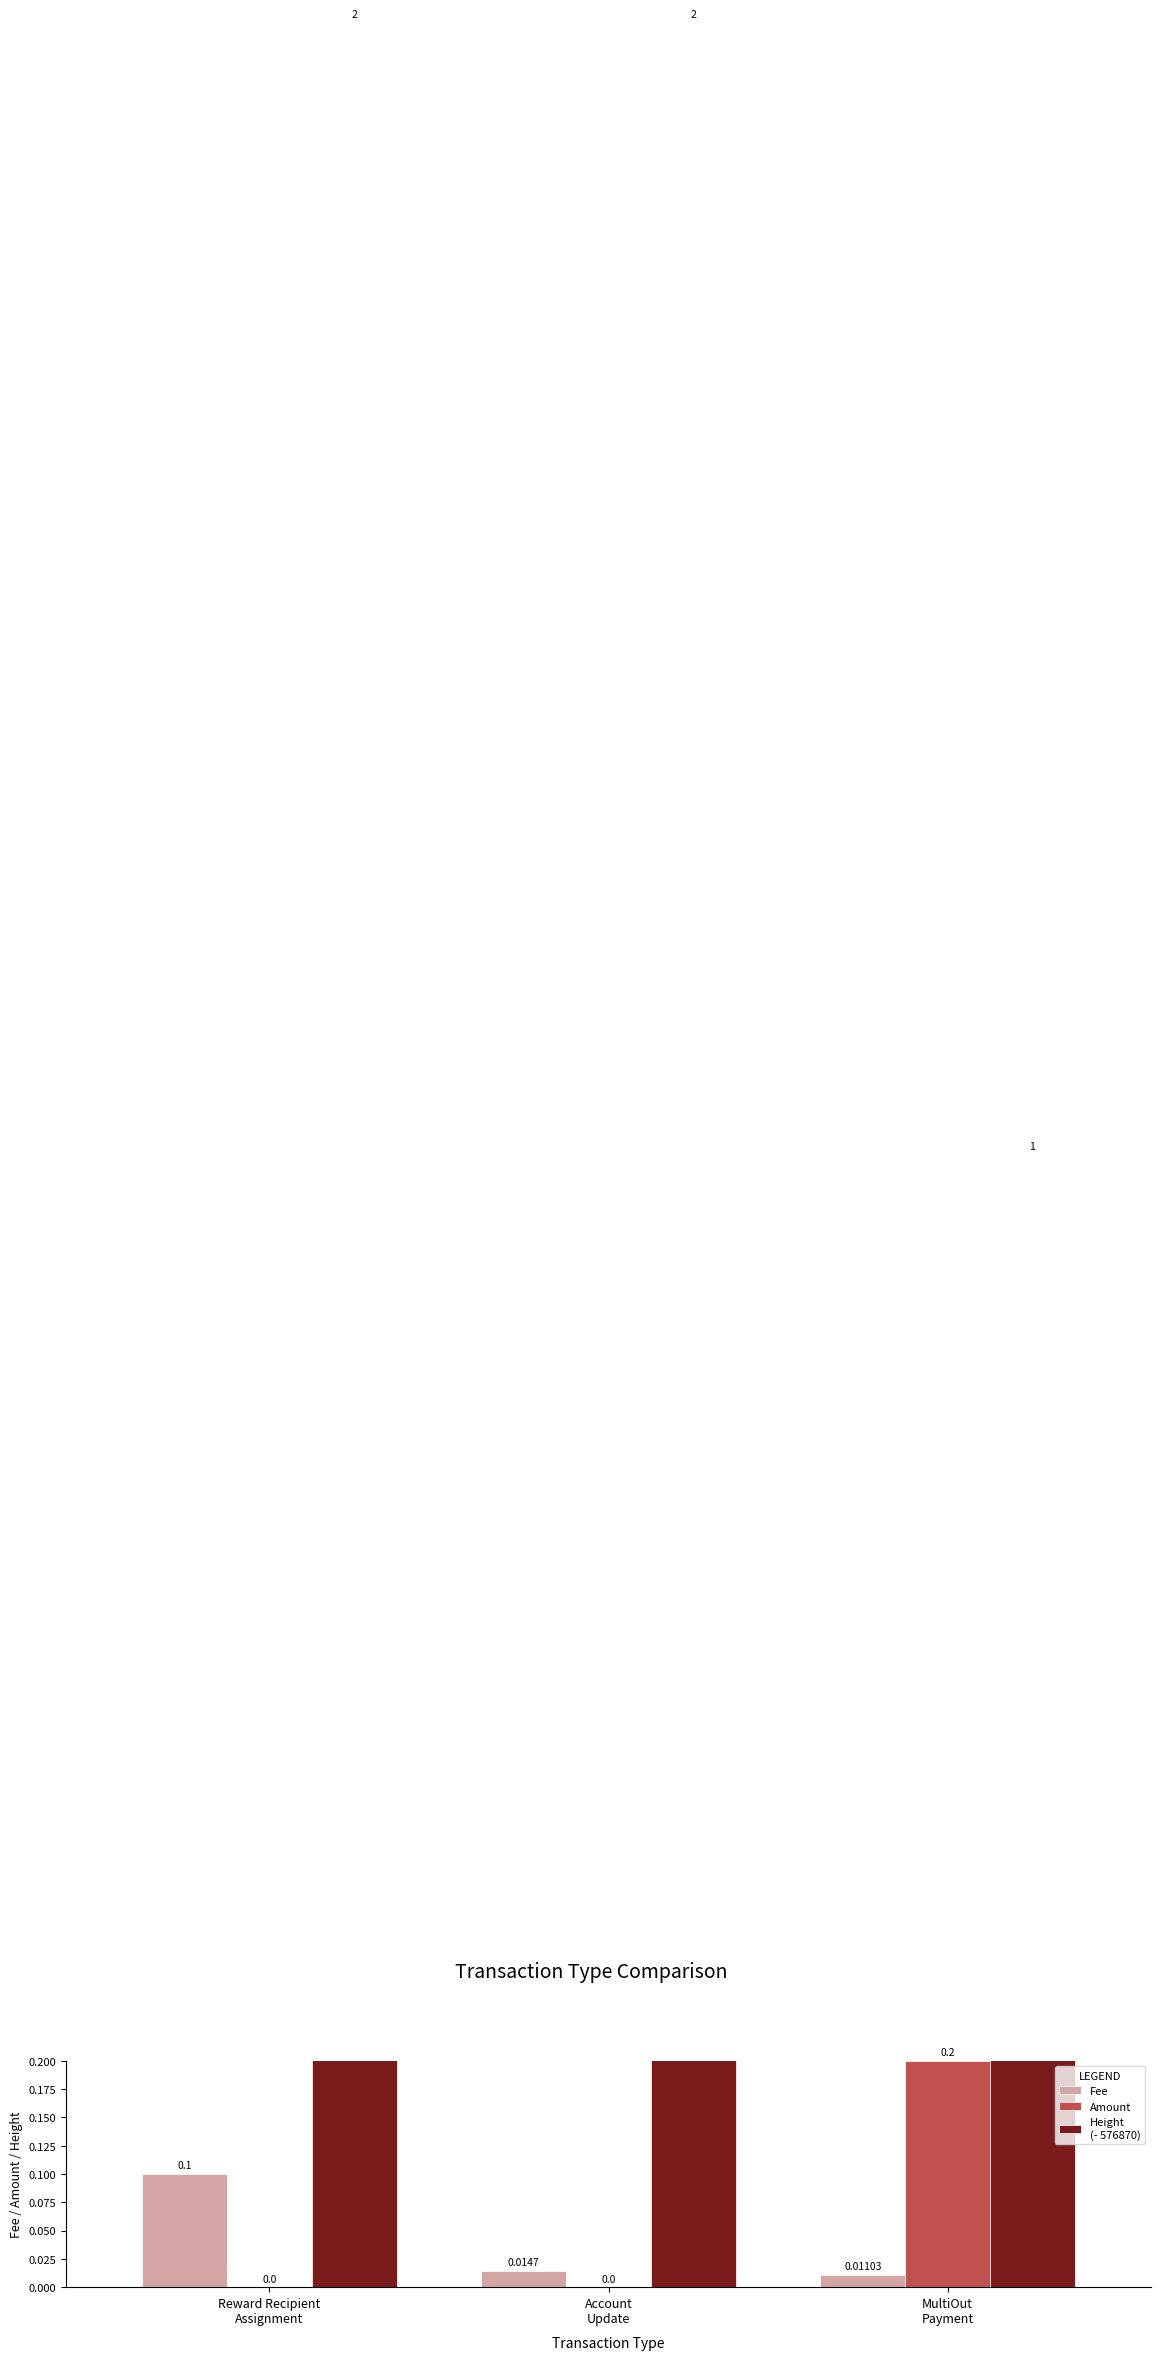

List the labels in order of Amount value, largest first.

MultiOut
Payment, Reward Recipient
Assignment, Account
Update